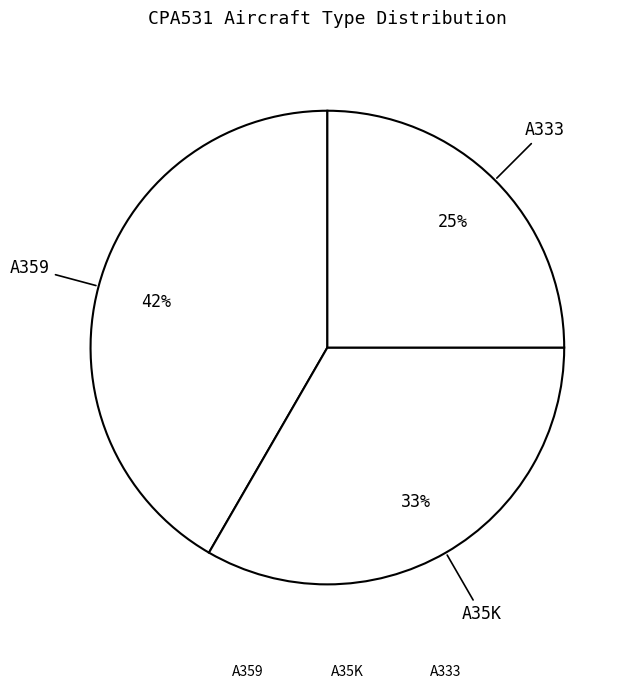

Does A359 represent more than half of the total?

No